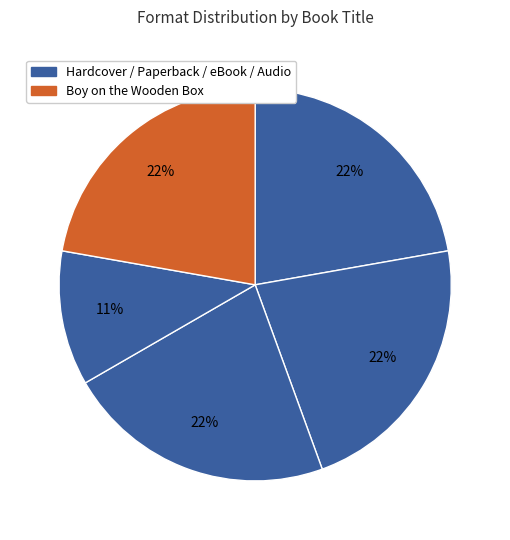

To the nearest percent, what is the average slice percentage?

20%